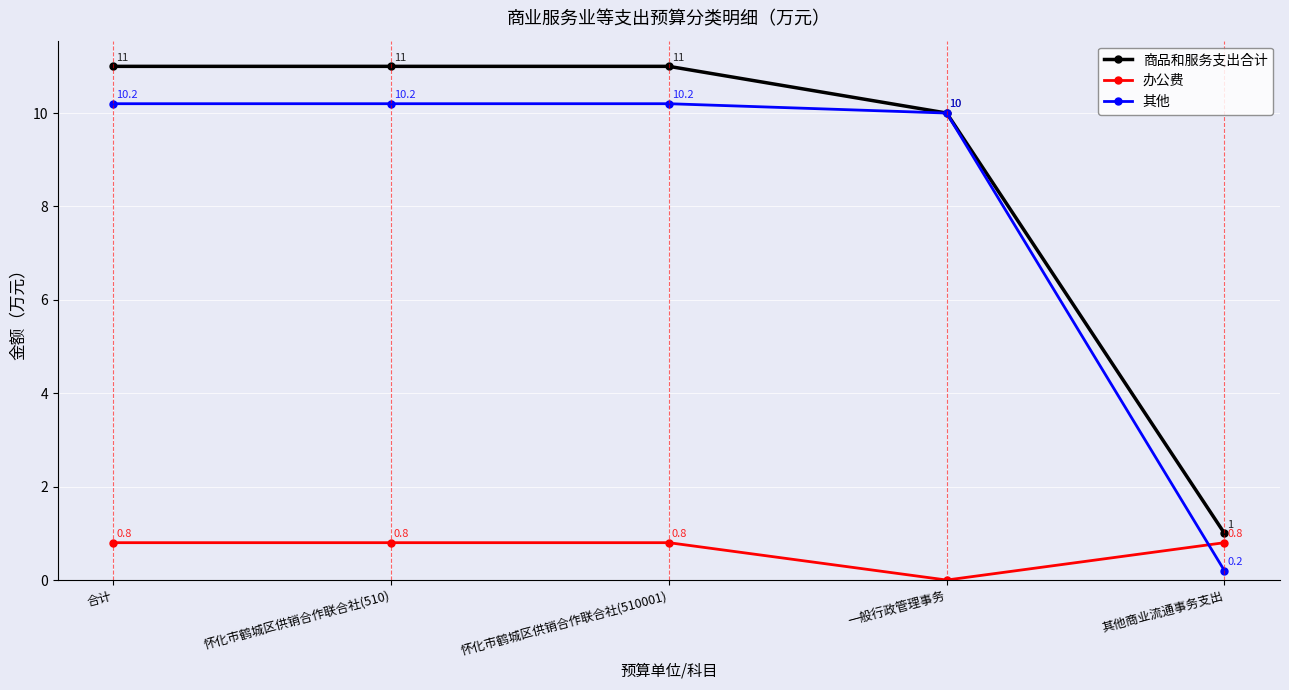

Which series has the largest total across all categories?

商品和服务支出合计